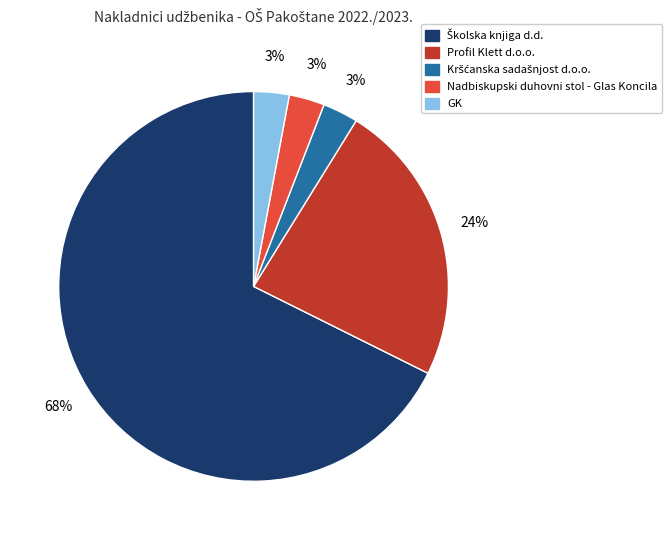

What percentage is the GK slice, to the nearest percent?

3%